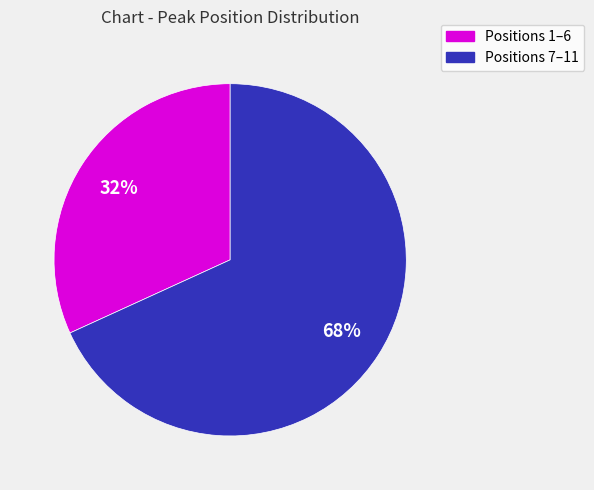

Is there any slice that represents more than half of the pie?

Yes